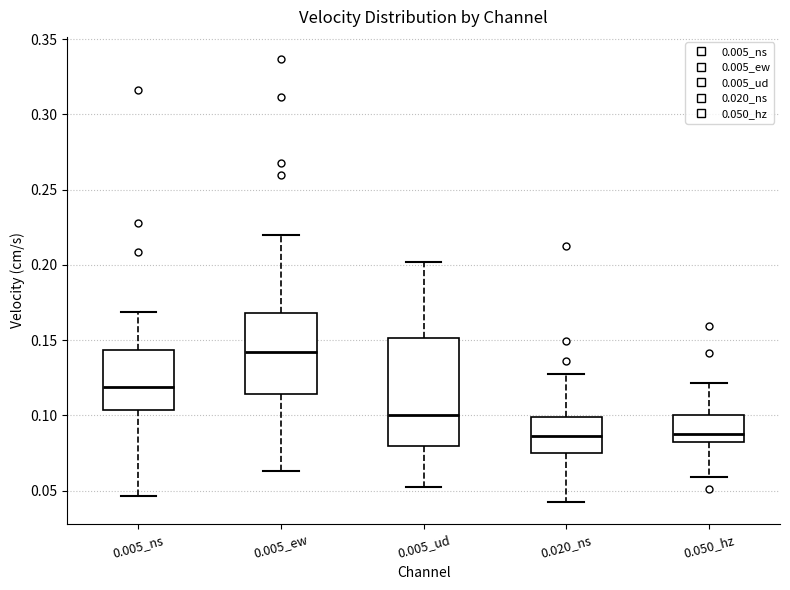

Reading left to right, transcribe this box plot: for each box, give where its median line is, the range the box spans, and where its two whiskers end, as read against the y-axis. The values are not printed on the chart, so give them approximately, as read against the axis.

0.005_ns: median 0.120, box 0.105 to 0.145, whiskers 0.045 to 0.170
0.005_ew: median 0.140, box 0.115 to 0.170, whiskers 0.065 to 0.220
0.005_ud: median 0.100, box 0.080 to 0.150, whiskers 0.055 to 0.200
0.020_ns: median 0.085, box 0.075 to 0.100, whiskers 0.045 to 0.130
0.050_hz: median 0.090, box 0.080 to 0.100, whiskers 0.060 to 0.120